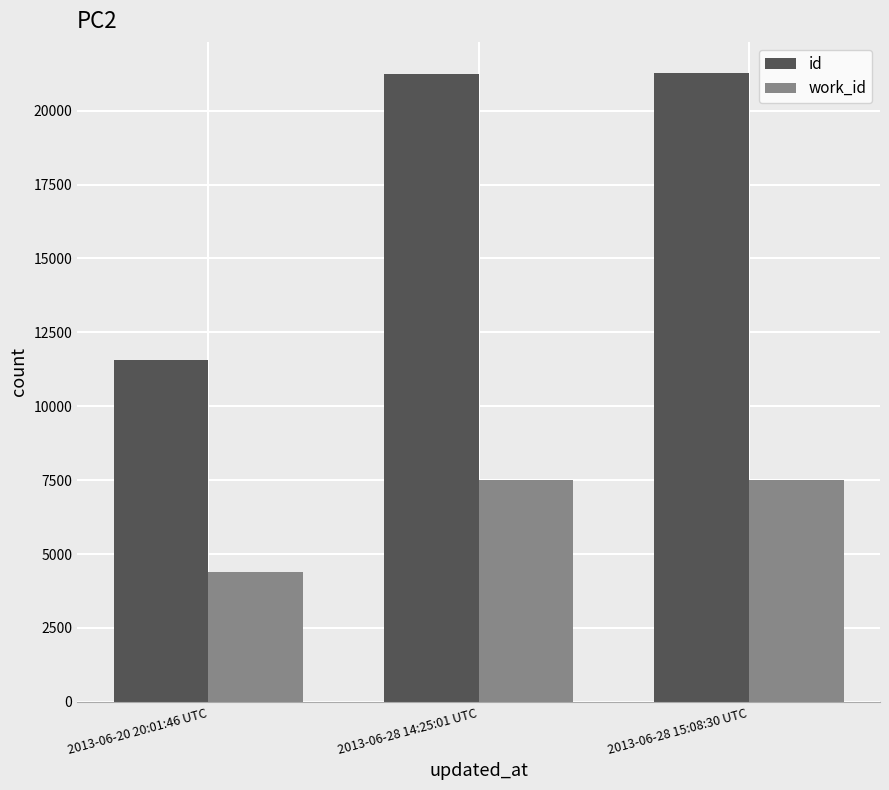

Between 2013-06-20 20:01:46 UTC and 2013-06-28 14:25:01 UTC, which series saw the biggest shift?

id